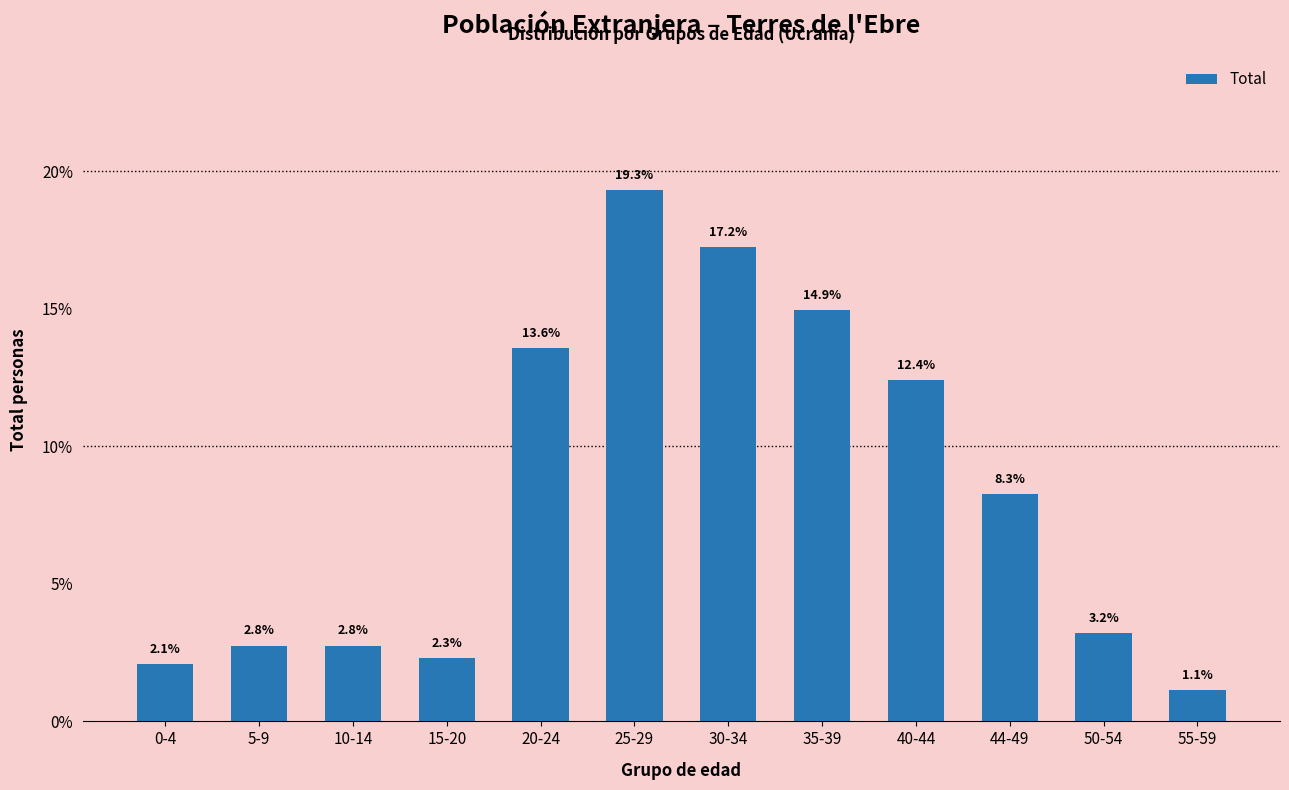

Reading right to left, extract all data points from this chart.

1.1	3.2	8.3	12.4	14.9	17.2	19.3	13.6	2.3	2.8	2.8	2.1